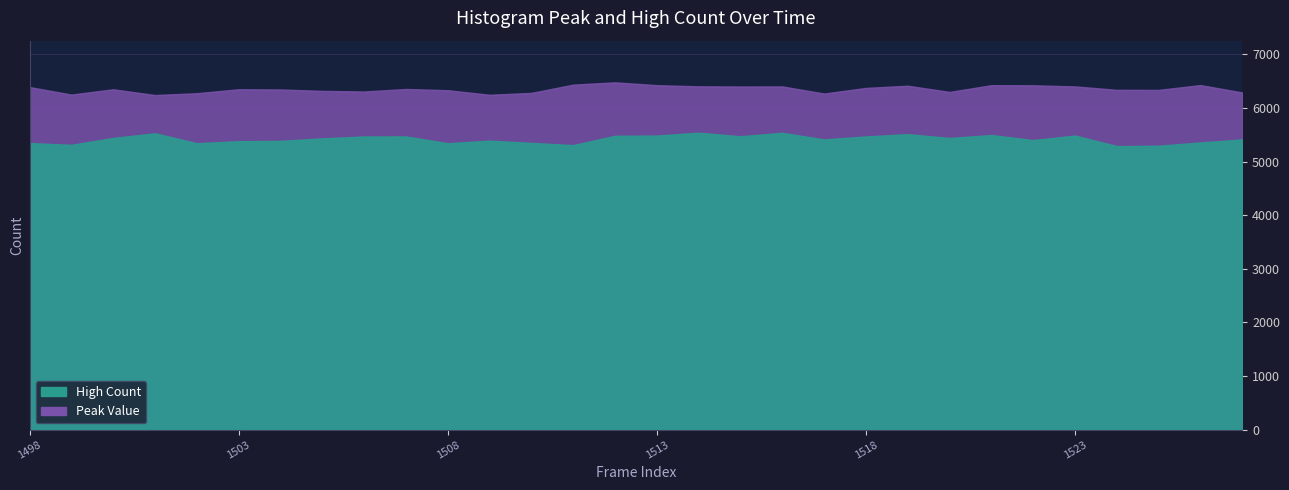

At which label does Peak Value reach its peak?

1512